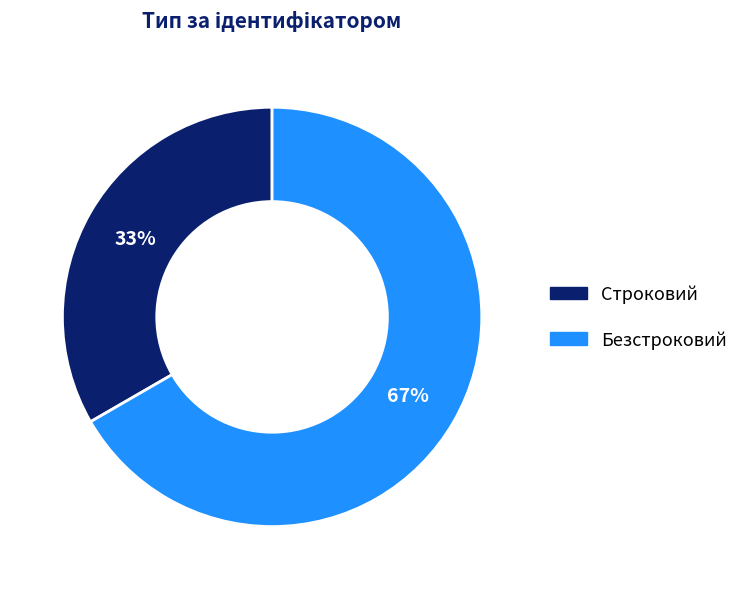

Approximately how many times larger is the value at Безстроковий compared to Строковий?

2.0